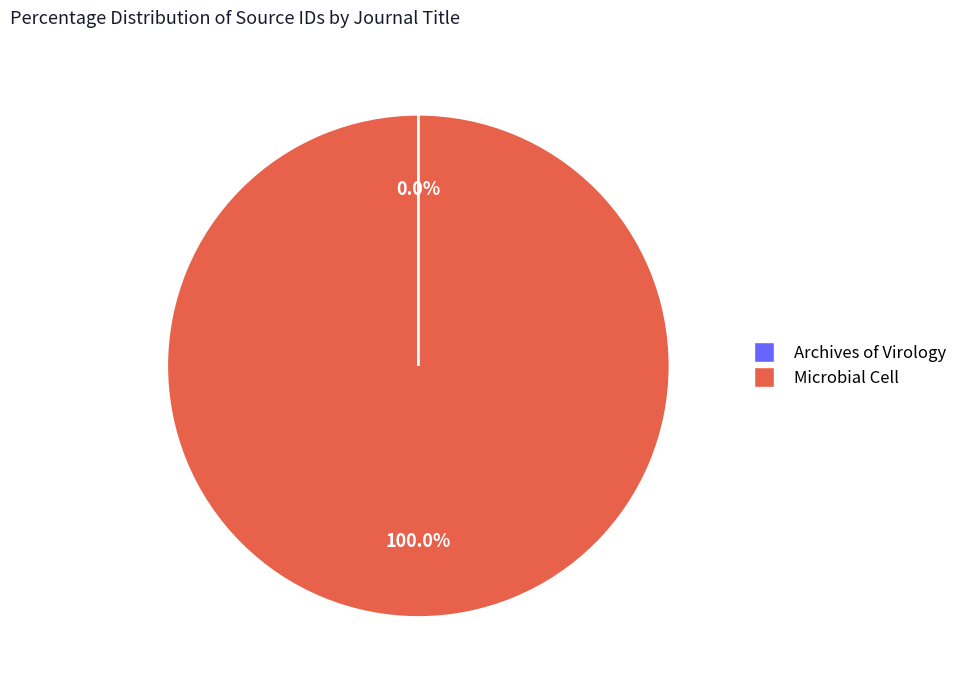

Which category accounts for the majority?

Microbial Cell